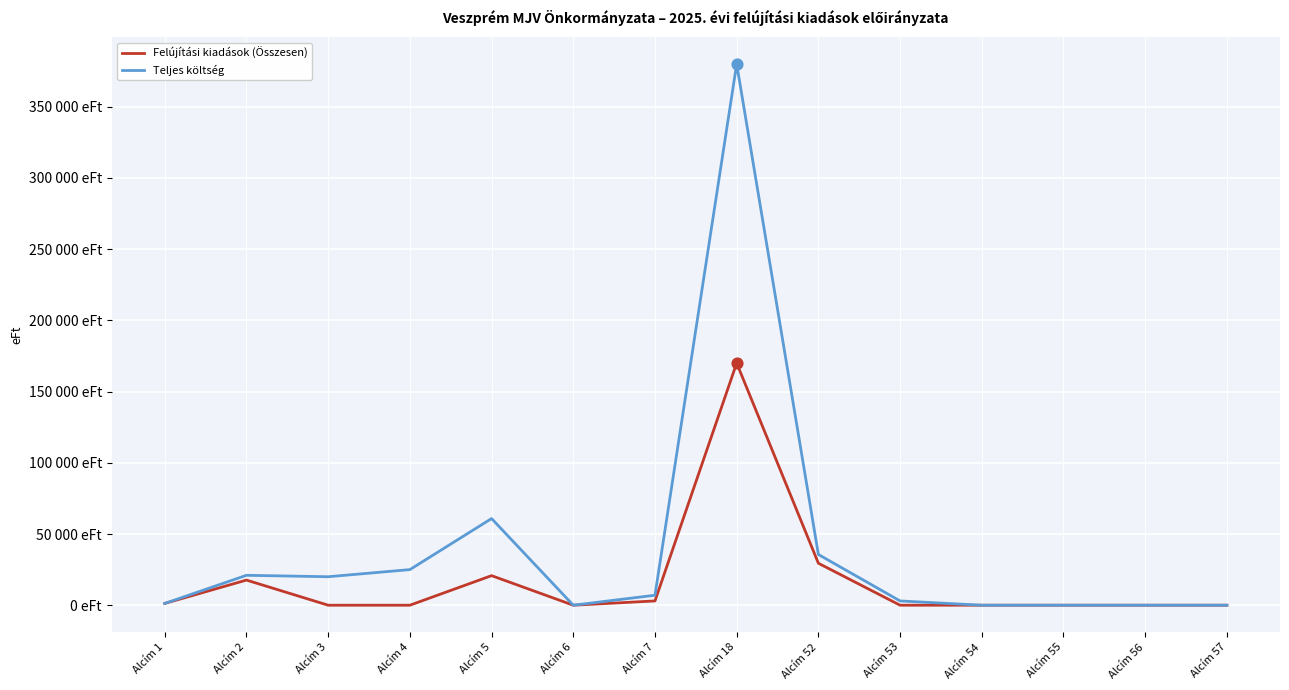

What are all the series names shown in the legend?

Felújítási kiadások (Összesen), Teljes költség